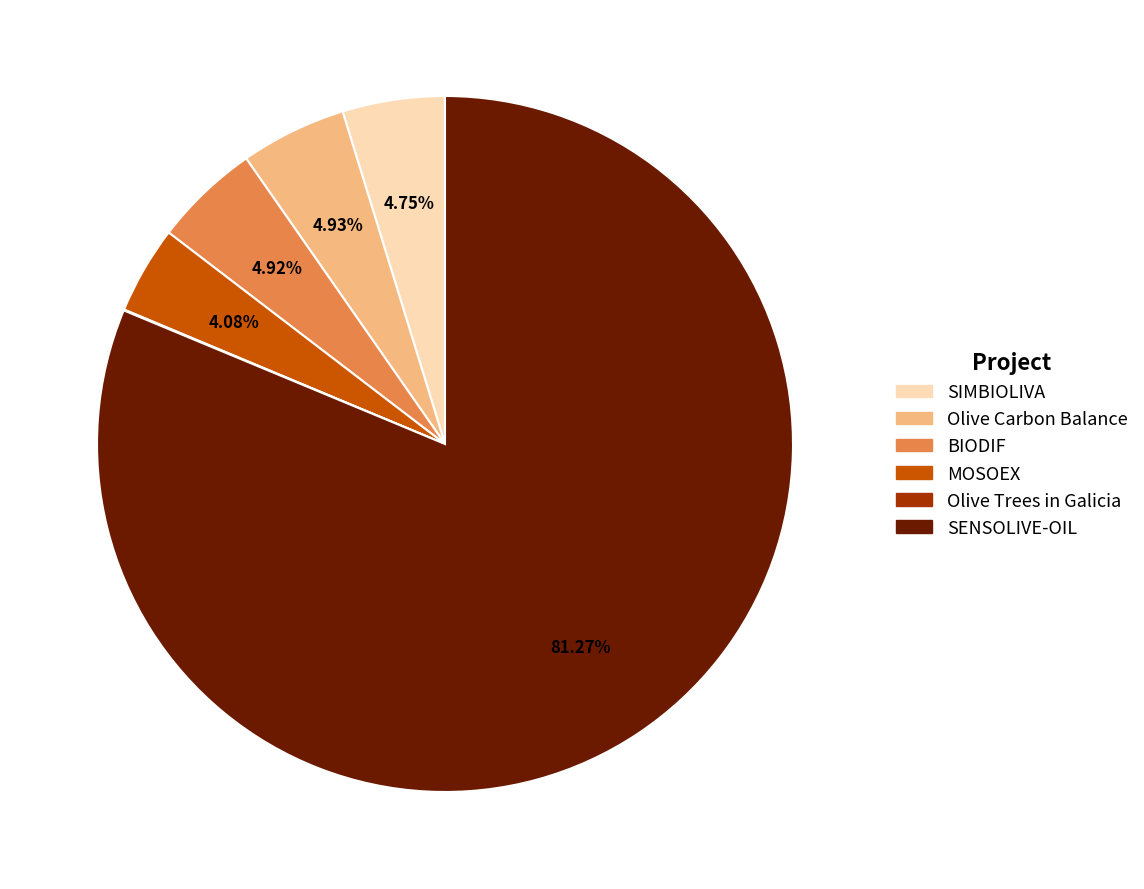

Which slice is the largest?

SENSOLIVE-OIL